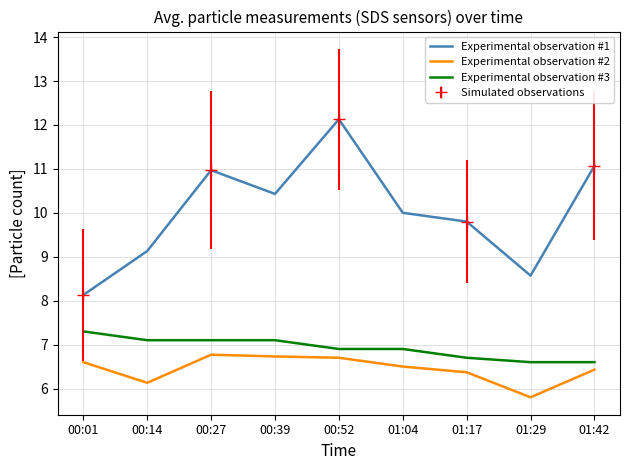

In Experimental observation #2, how many points are higher than both neighbors (excluding endpoints)?

1